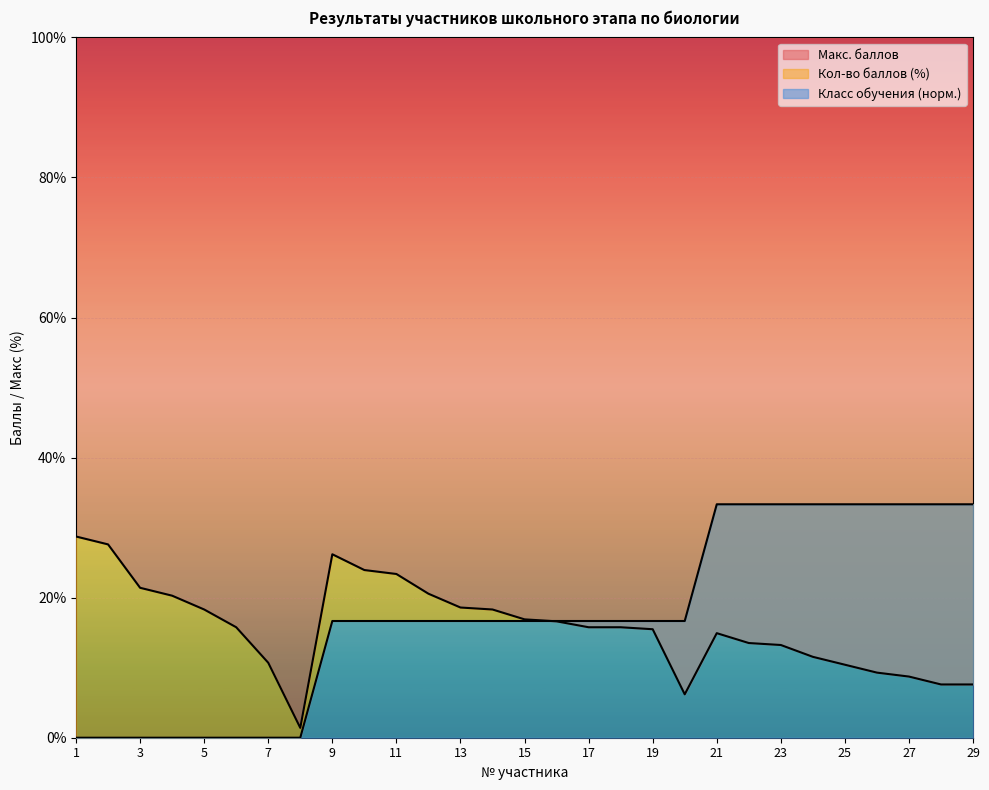

Which has a higher value, 20 or 13?

13